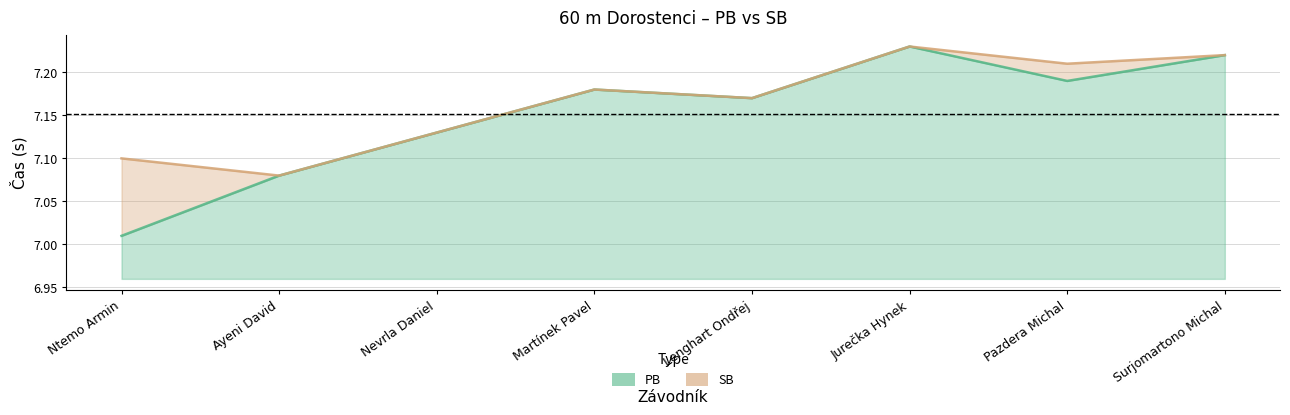

Which series has the largest range (max minus min)?

PB